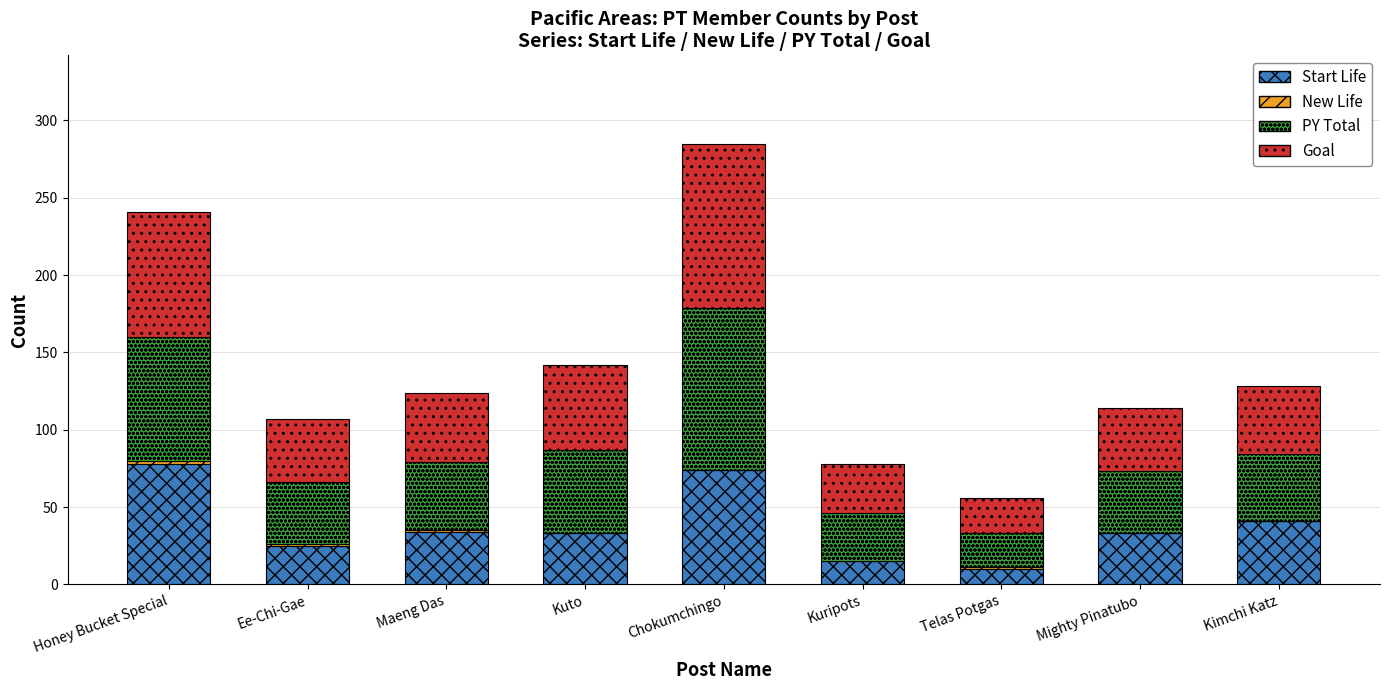

True or false: Start Life has a value of 33 at Kuto.

True